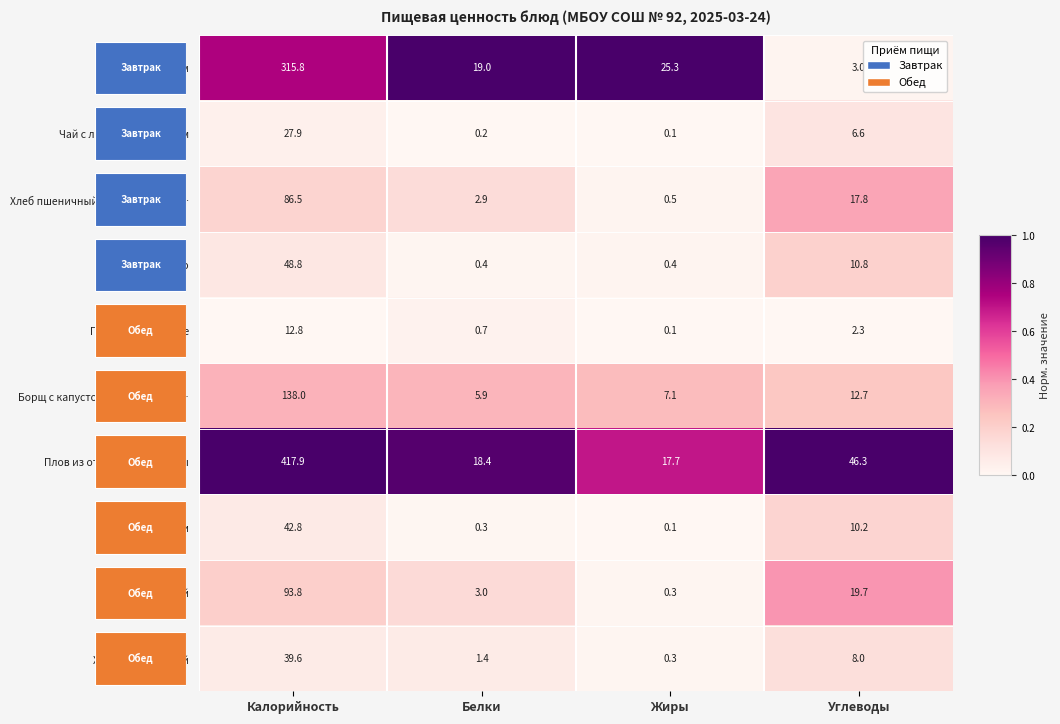

What is the difference between the Хлеб бородинский values at Белки and Жиры?

1.1